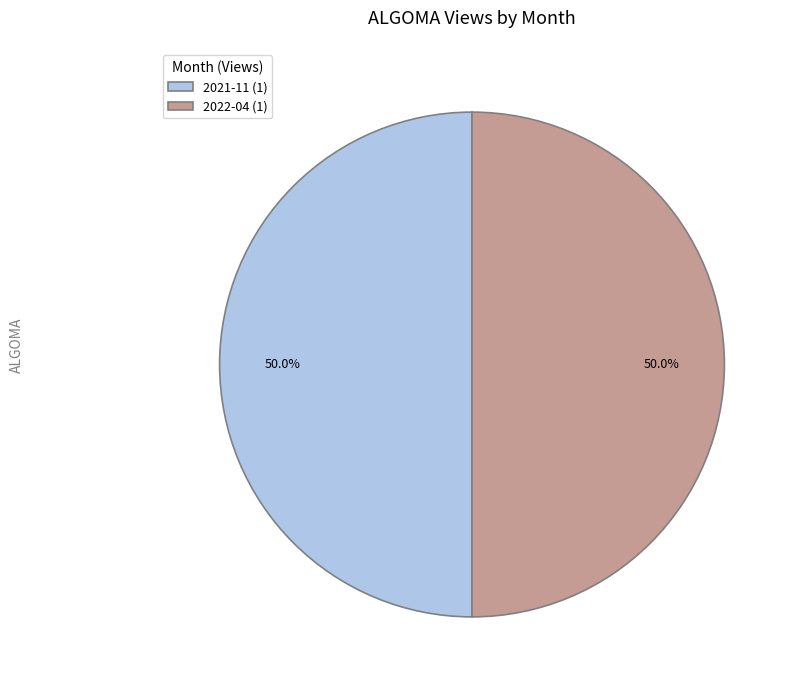

Approximately how many times larger is the value at 2021-11 (1) compared to 2022-04 (1)?

1.0